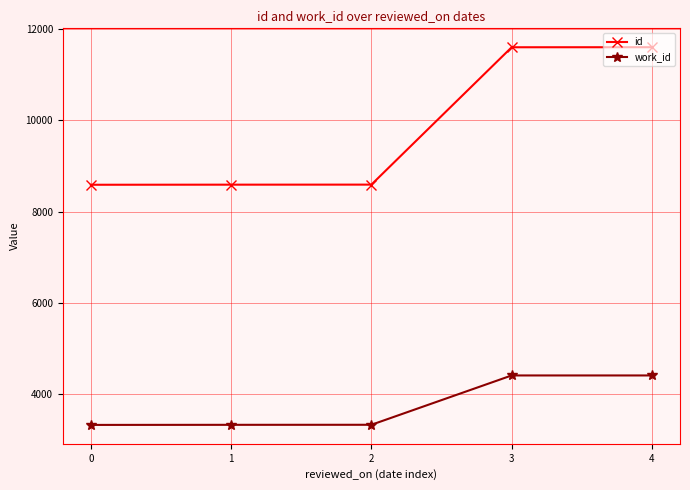

Is the value of id at 1 greater than the value of work_id at 1?

Yes